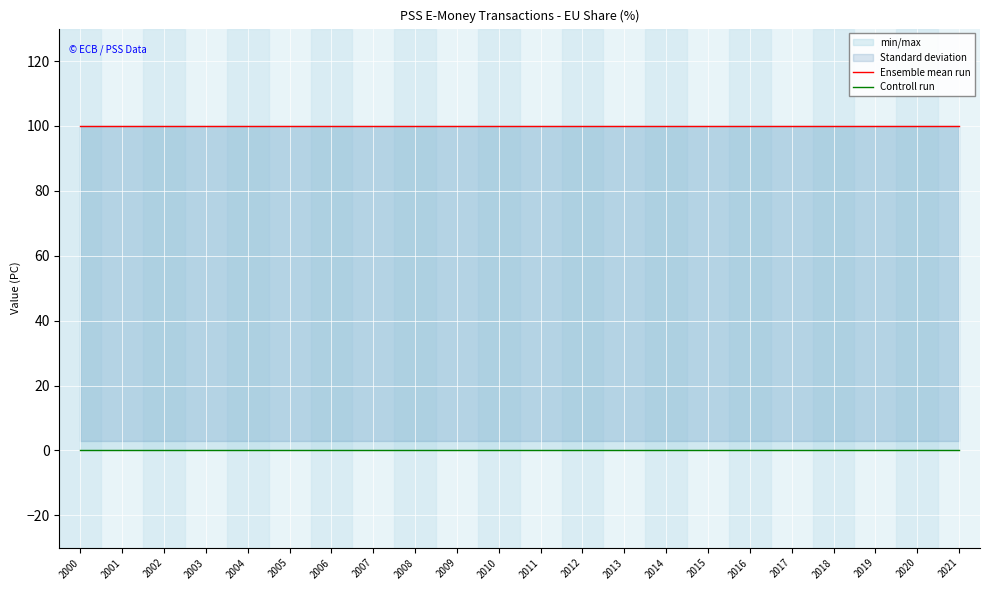

True or false: Ensemble mean run and Controll run cross at least once.

False